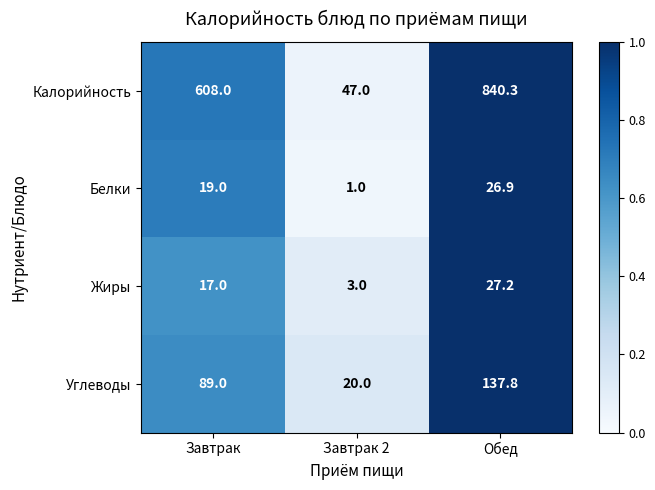

Where is Углеводы nearest to the value 78?

Завтрак